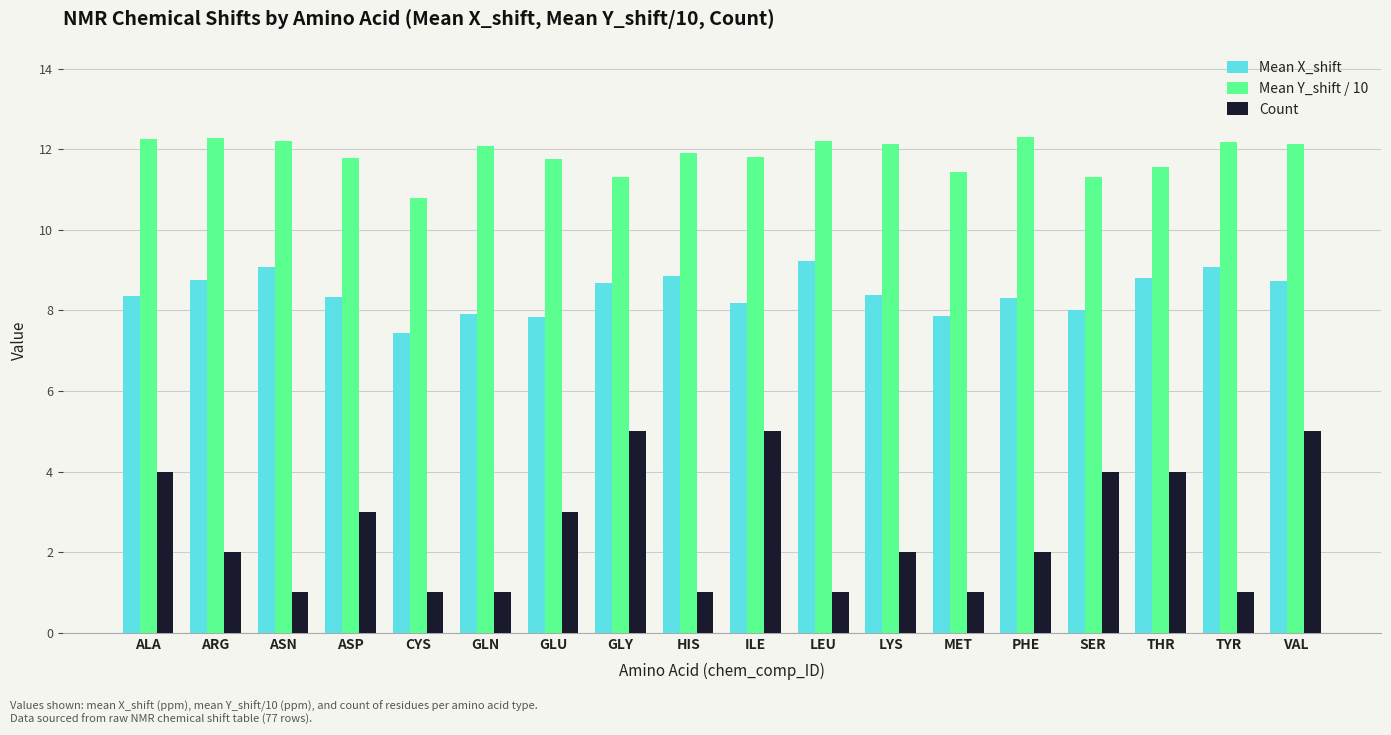

Which series changed the most between GLU and LEU?

Count